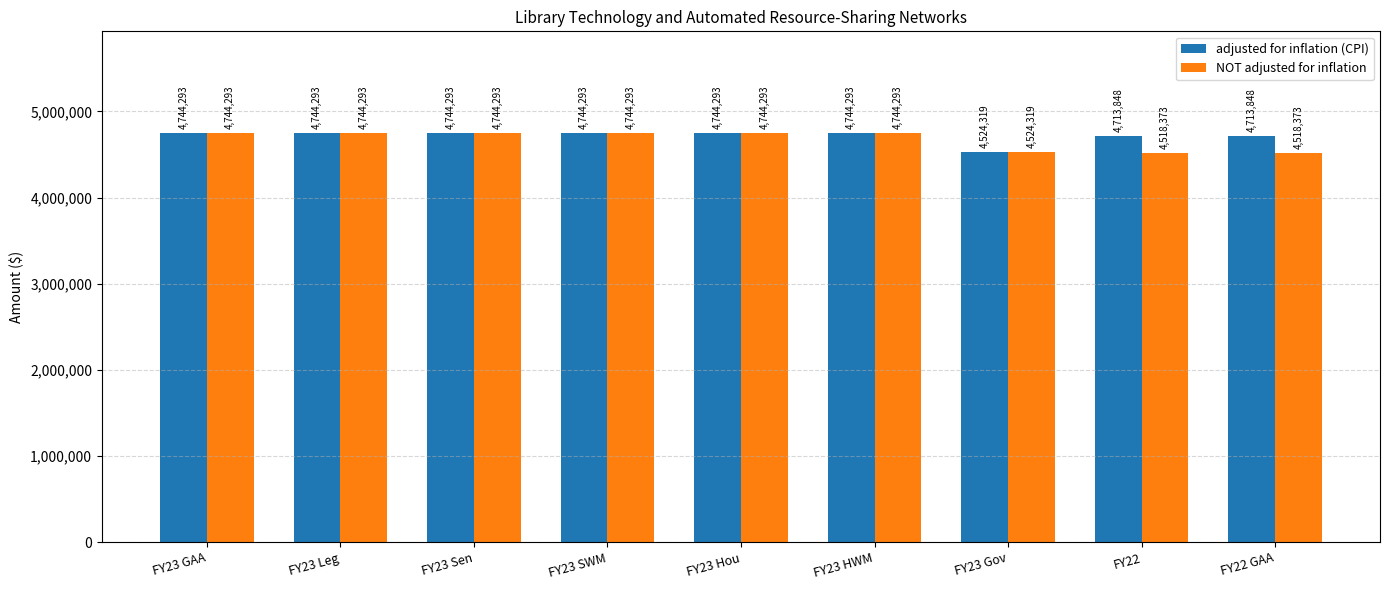

What is the average value of the adjusted for inflation (CPI) series?

4713086